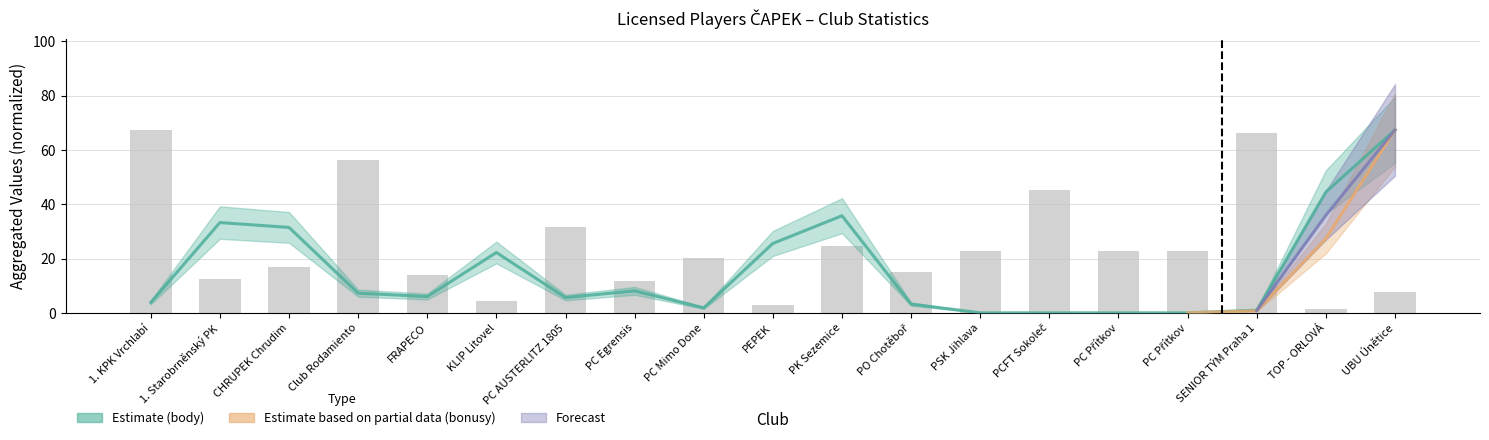

Reading right to left, transcribe all the data shown in this chart.

body: UBU Únětice=67.4	TOP - ORLOVÁ=44.5	SENIOR TÝM Praha 1=1.0	PC Přítkov=0.0	PC Přítkov=0.0	PCFT Sokoleč=0.0	PSK Jihlava=0.0	PO Chotěboř=3.2	PK Sezemice=35.8	PEPEK=25.6	PC Mimo Done=1.8	PC Egrensis=8.1	PC AUSTERLITZ 1805=5.6	KLIP Litovel=22.2	FRAPECO=6.0	Club Rodamiento=7.3	CHRUPEK Chrudim=31.5	1. Starobrněnský PK=33.3	1. KPK Vrchlabí=3.8
sila: UBU Únětice=7.7	TOP - ORLOVÁ=1.4	SENIOR TÝM Praha 1=66.4	PC Přítkov=22.8	PC Přítkov=22.8	PCFT Sokoleč=45.1	PSK Jihlava=22.6	PO Chotěboř=15.2	PK Sezemice=24.5	PEPEK=2.9	PC Mimo Done=20.2	PC Egrensis=11.9	PC AUSTERLITZ 1805=31.5	KLIP Litovel=4.3	FRAPECO=13.9	Club Rodamiento=56.2	CHRUPEK Chrudim=17.0	1. Starobrněnský PK=12.6	1. KPK Vrchlabí=67.4